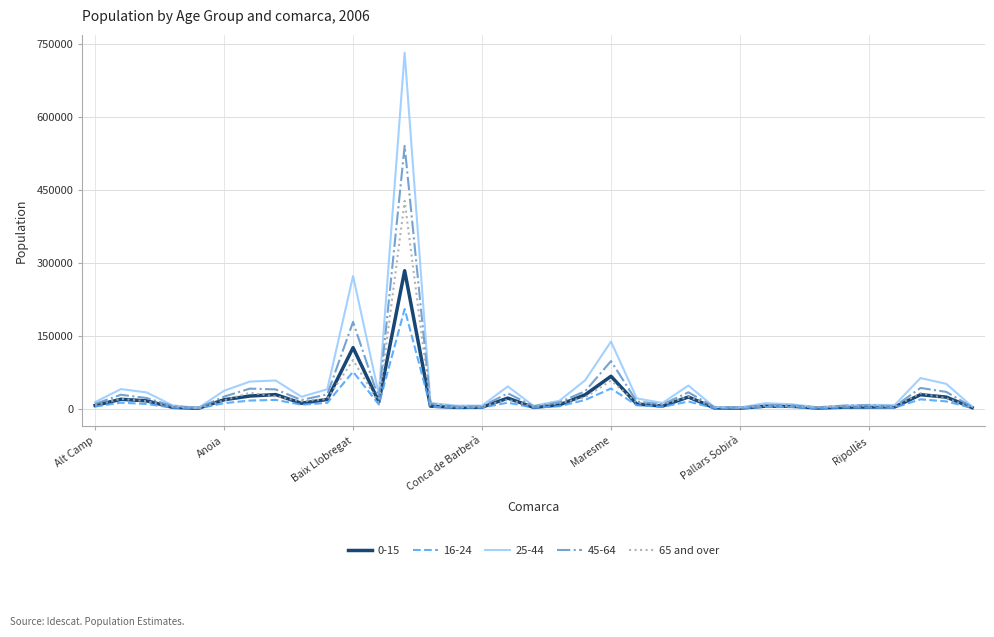

What is the maximum value shown in the chart?

732227